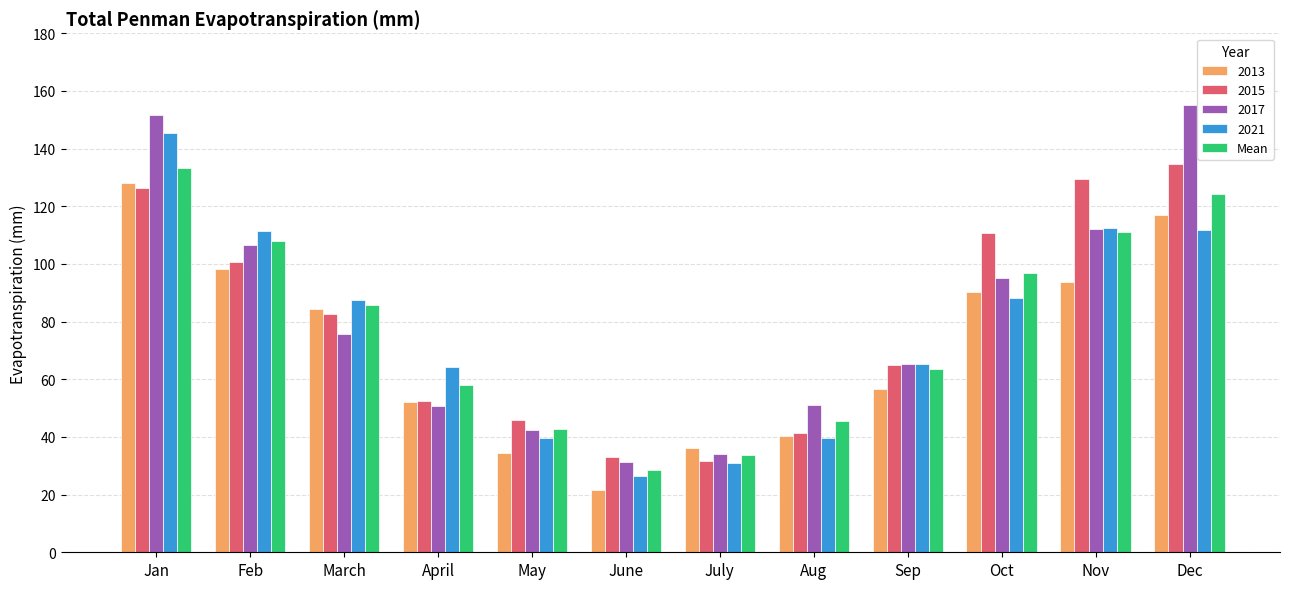

What is the maximum value shown in the chart?

155.2